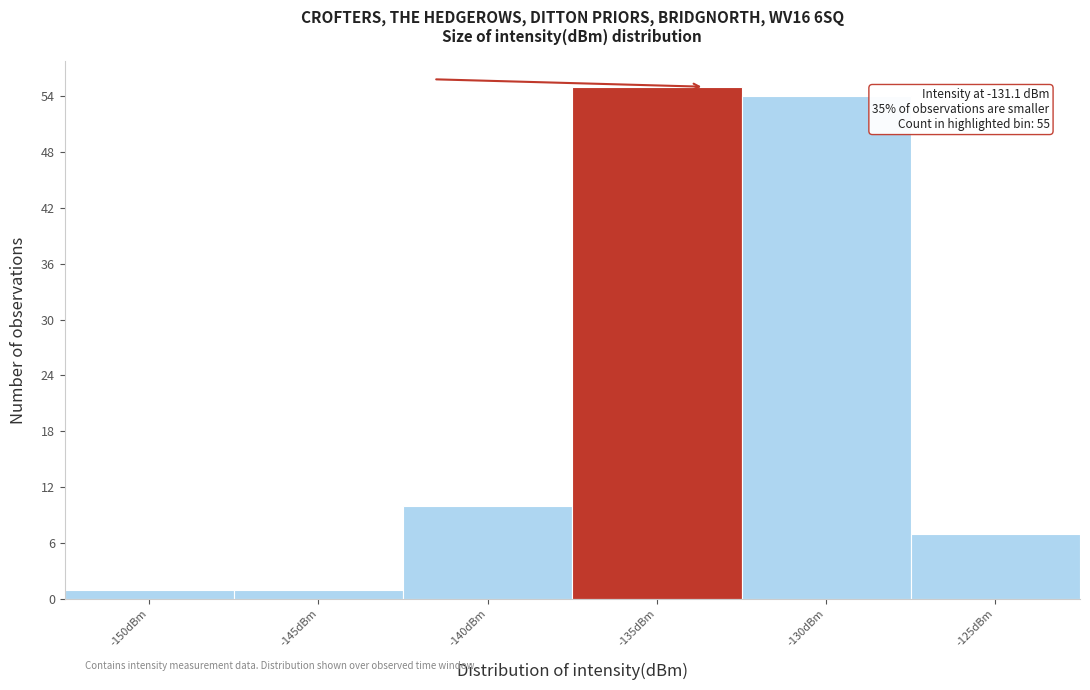

Reading left to right, what are all the values shown in this chart?

-150dBm=1	-145dBm=1	-140dBm=10	-135dBm=55	-130dBm=54	-125dBm=7